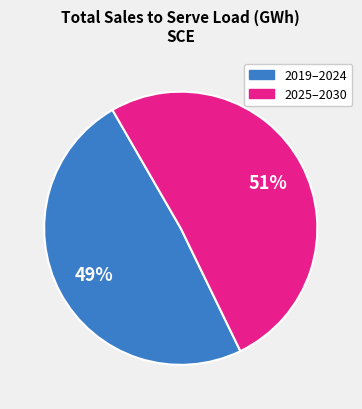

Is there a majority slice in this chart?

Yes